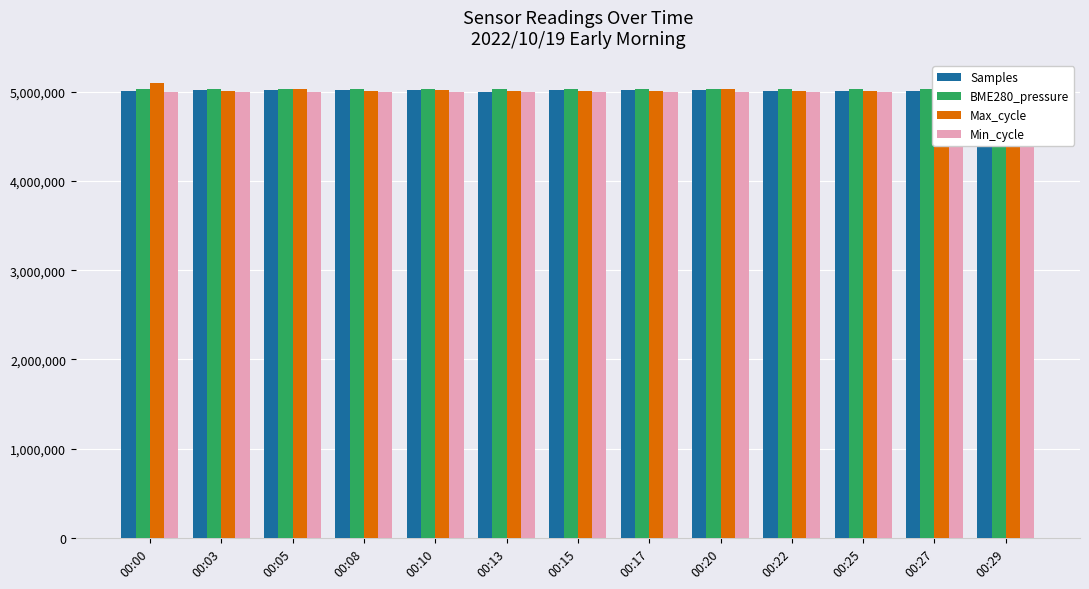

Count the number of categories in the chart.

13